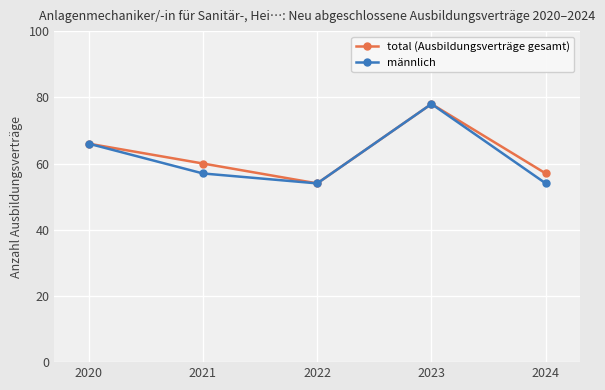

How many interior local peaks does the männlich series have?

1